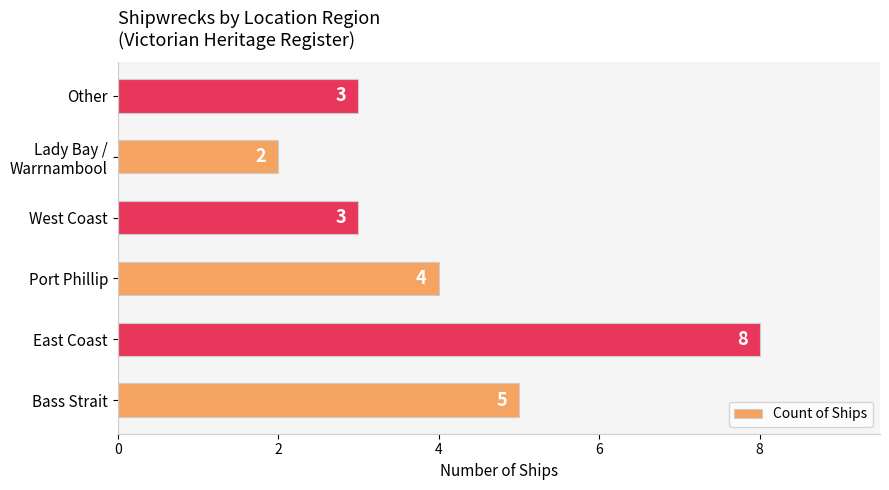

Does the chart contain stacked bars?

No